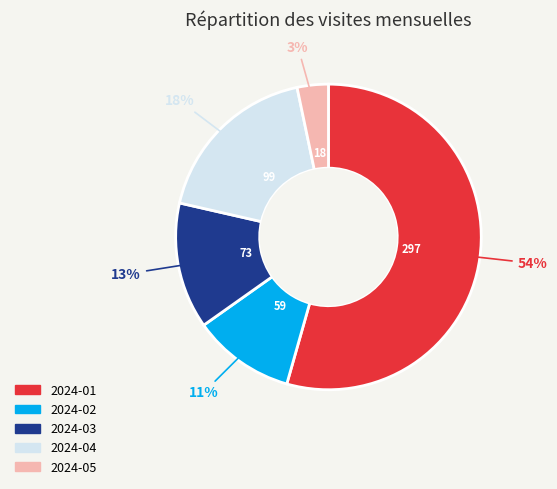

To the nearest percent, what is the average slice percentage?

20%